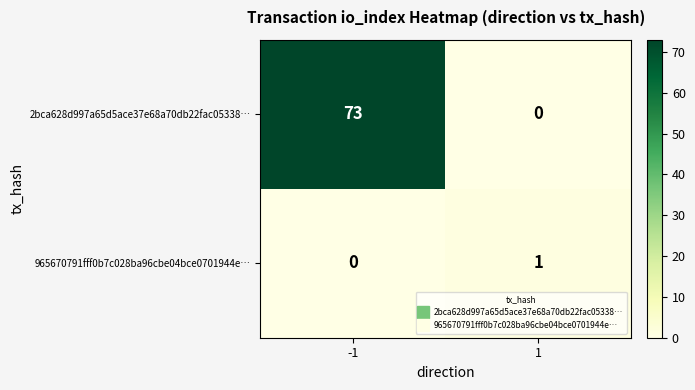

Which series has the largest range (max minus min)?

2bca628d997a65d5ace37e68a70db22fac05338…